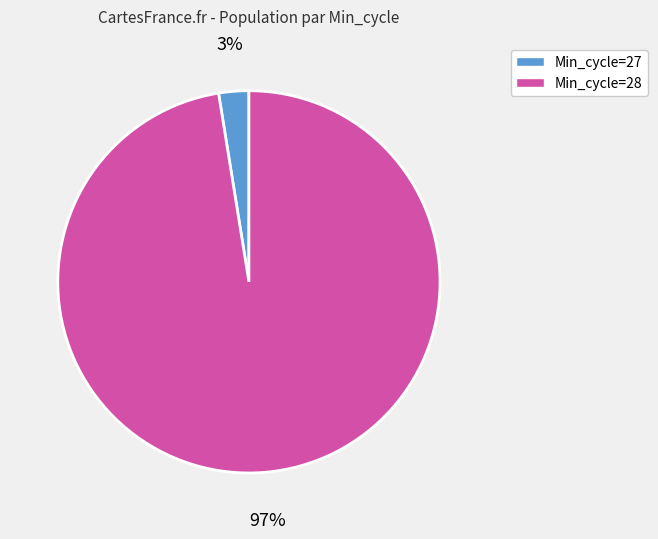

Is it true that Min_cycle=28 is 97% of the pie?

True